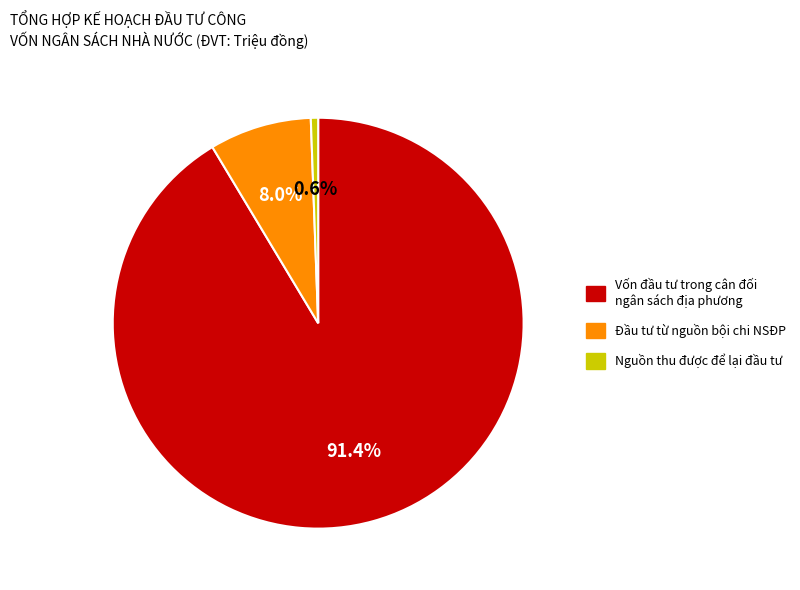

Rank the categories by value from lowest to highest.

Nguồn thu được để lại đầu tư, Đầu tư từ nguồn bội chi NSĐP, Vốn đầu tư trong cân đối ngân sách địa phương